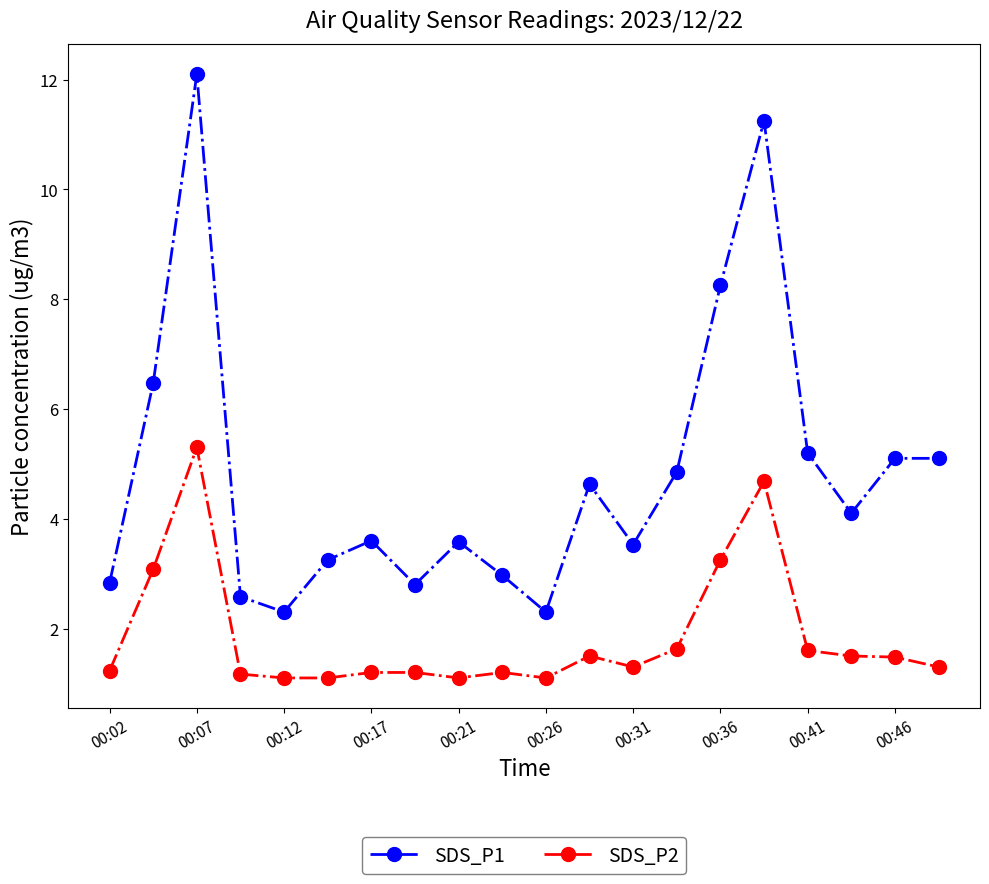

True or false: SDS_P2 has more than 0 interior local peaks.

True